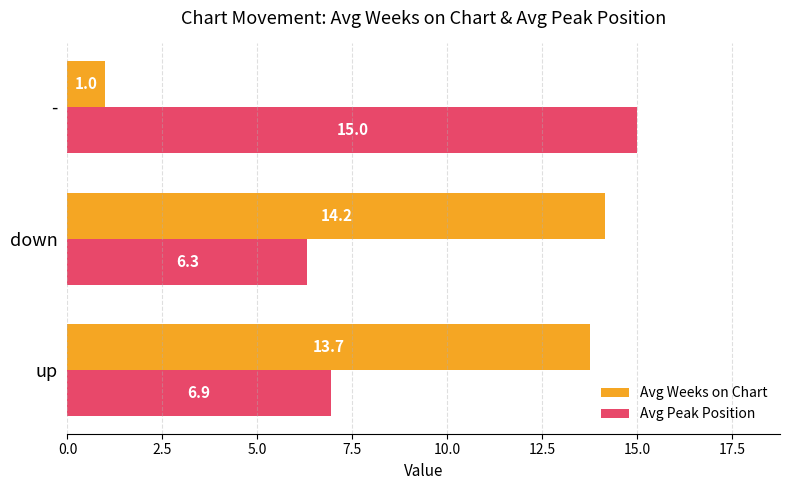

What is the smallest value displayed?

1.0